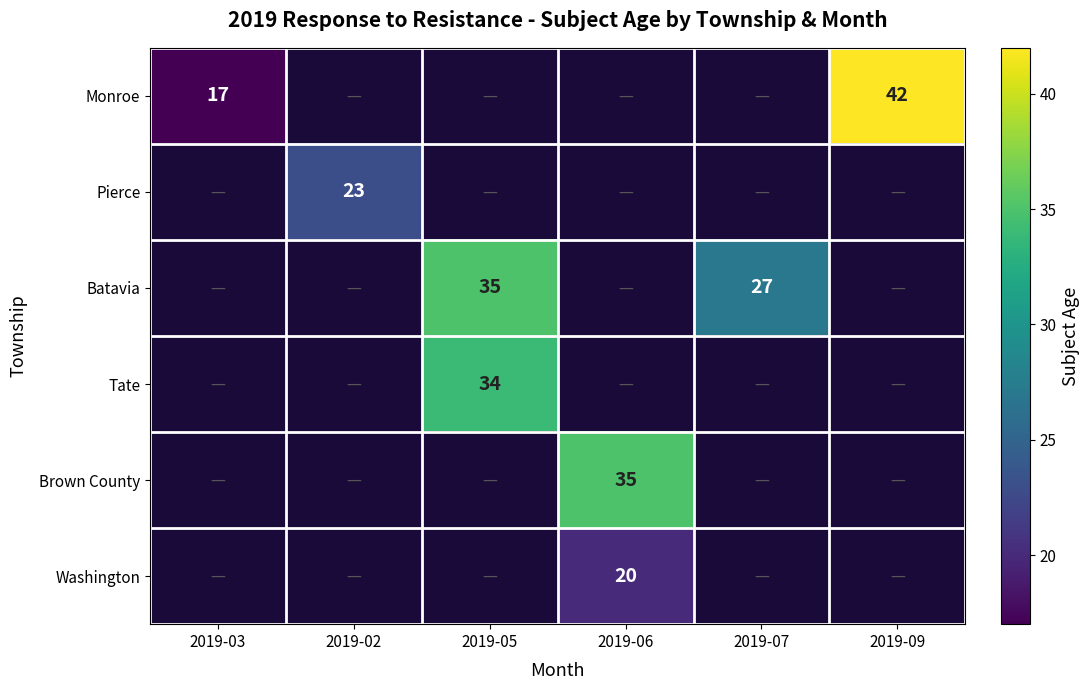

The value of Batavia at 2019-05 is 35. True or false?

True